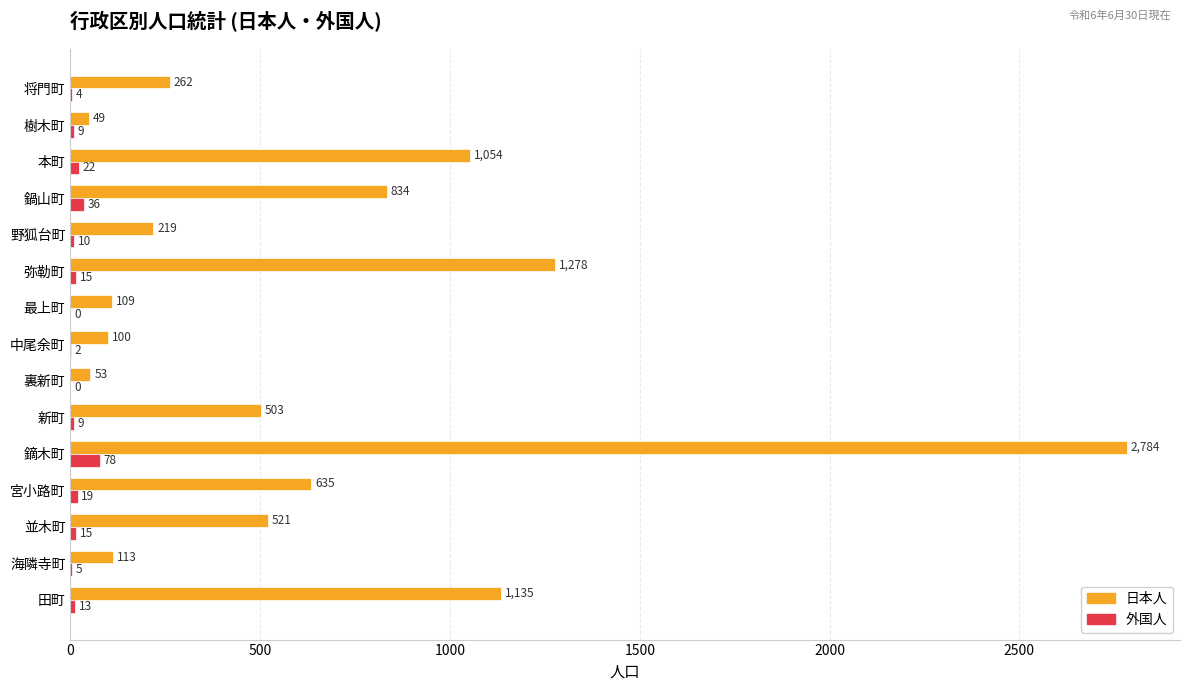

Which series changed the most between 新町 and 中尾余町?

日本人